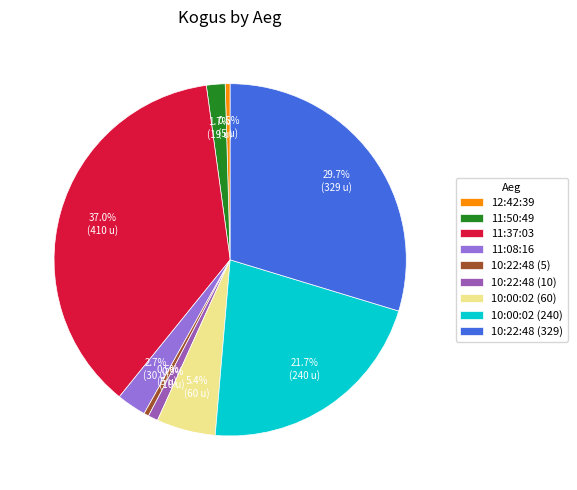

Approximately how many times larger is the value at 10:22:48 (5) compared to 10:22:48 (10)?

0.5